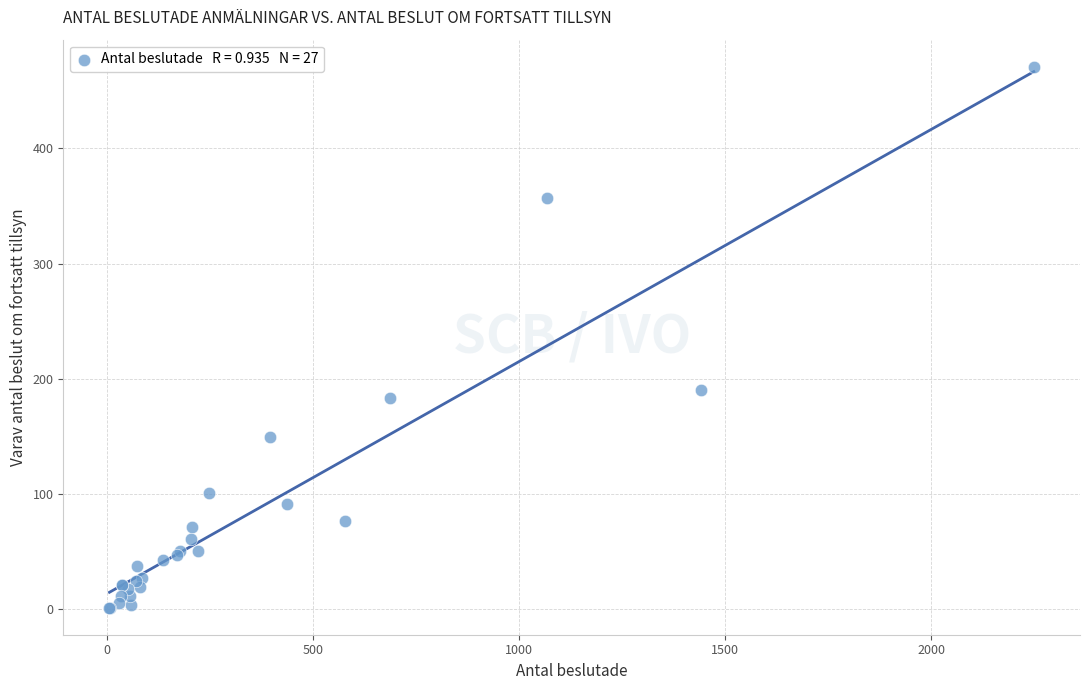

What Y value in the scatter plot is closest to 236?

190